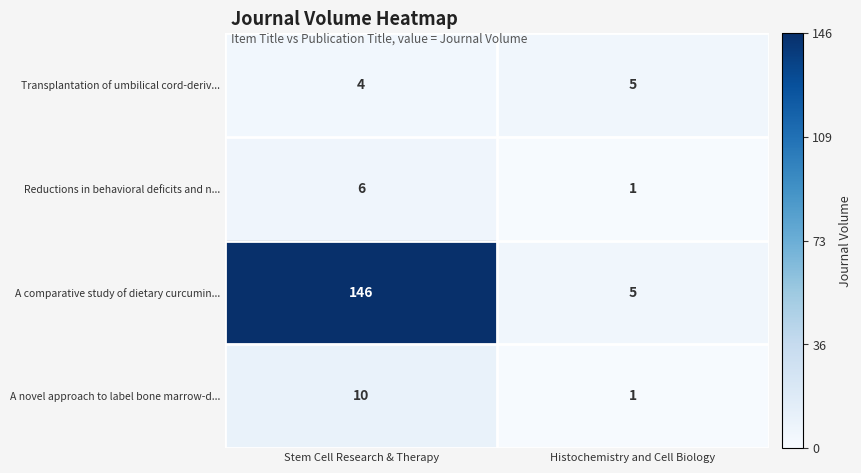

Which category has the lowest value in the A comparative study of dietary curcumin... series?

Histochemistry and Cell Biology